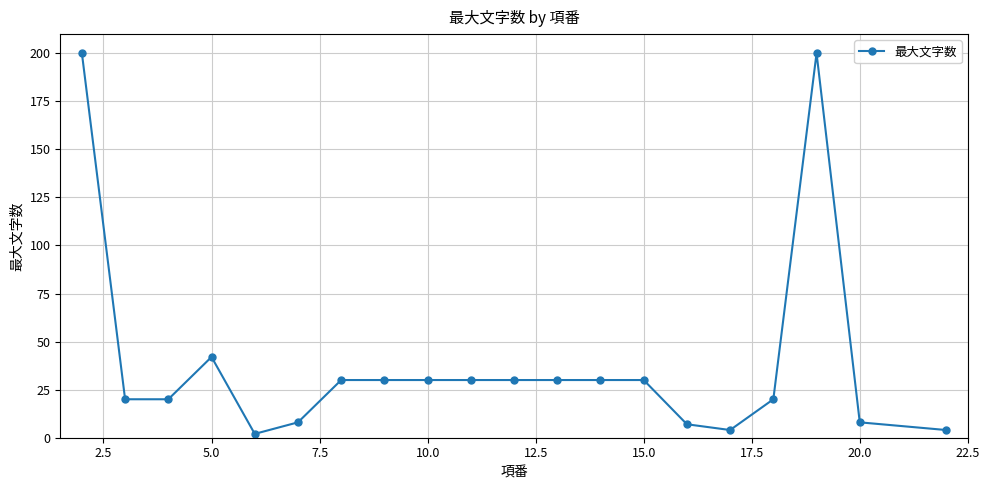

What is the greatest value displayed?

200